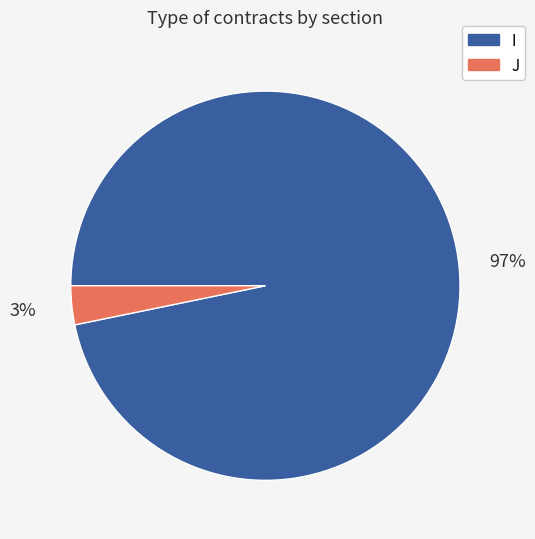

Is there a majority slice in this chart?

Yes